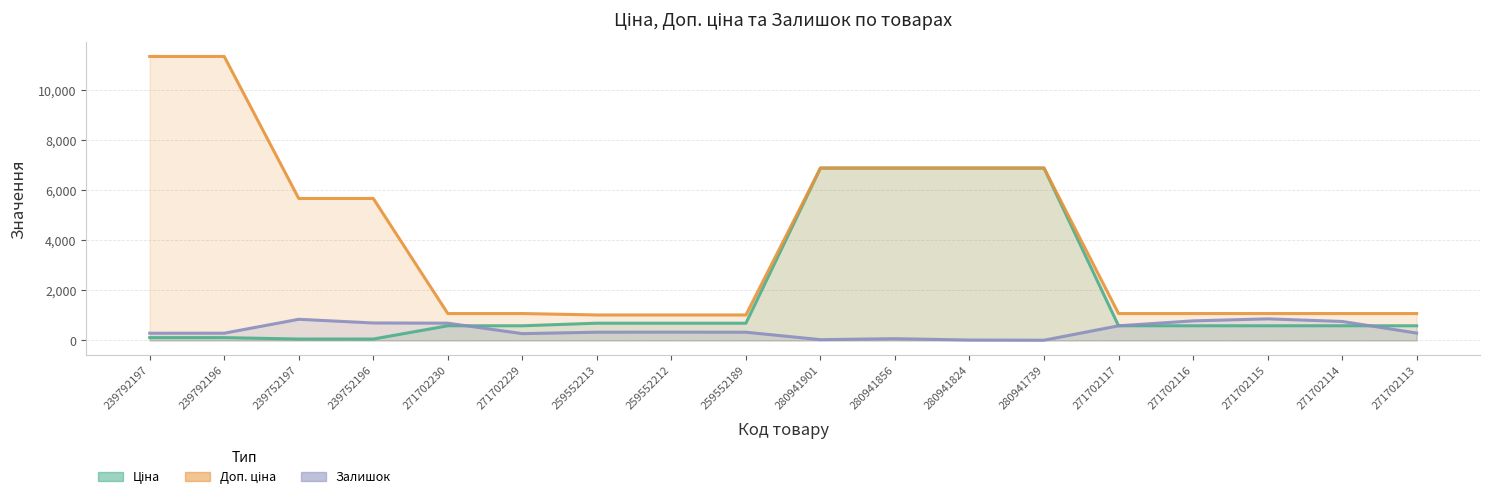

What are all the series names shown in the legend?

Ціна, Доп. ціна, Залишок